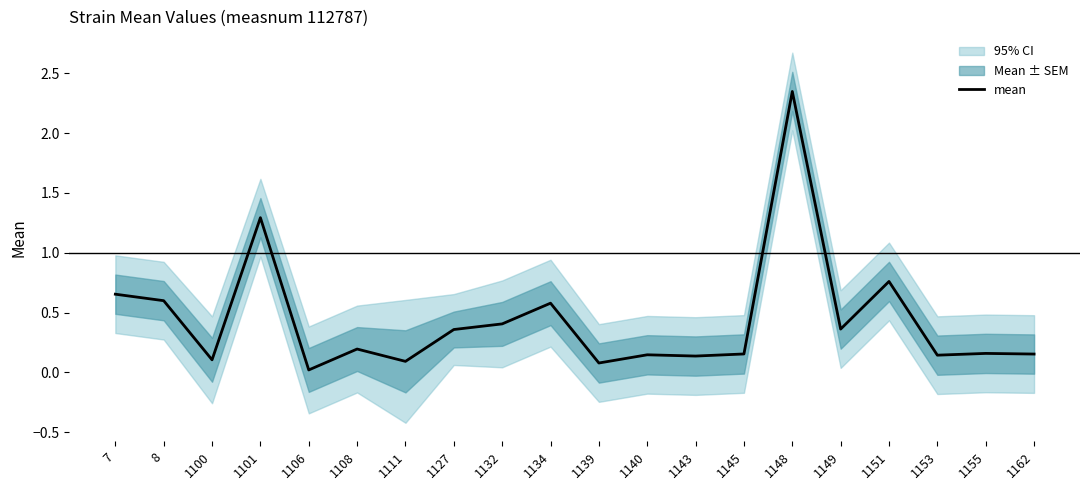

Reading left to right, transcribe all the data shown in this chart.

0.7	0.6	0.1	1.3	0.0	0.2	0.1	0.4	0.4	0.6	0.1	0.1	0.1	0.2	2.3	0.4	0.8	0.1	0.2	0.2